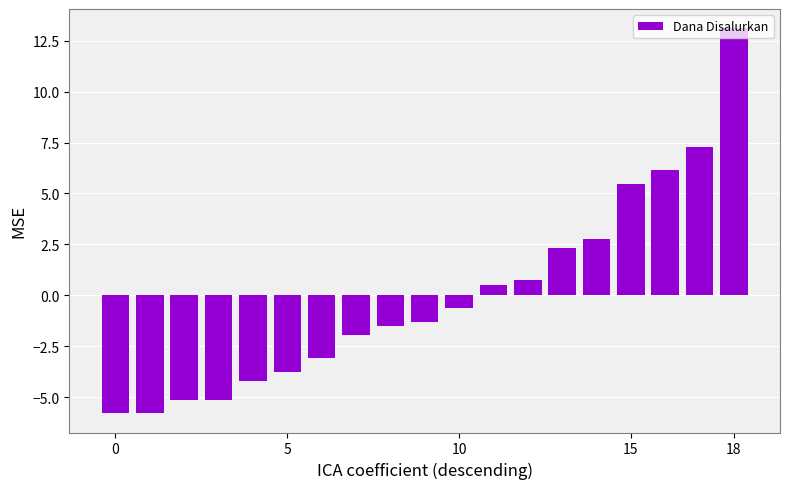

What is the value of the 1st bar from the left?

-5.8